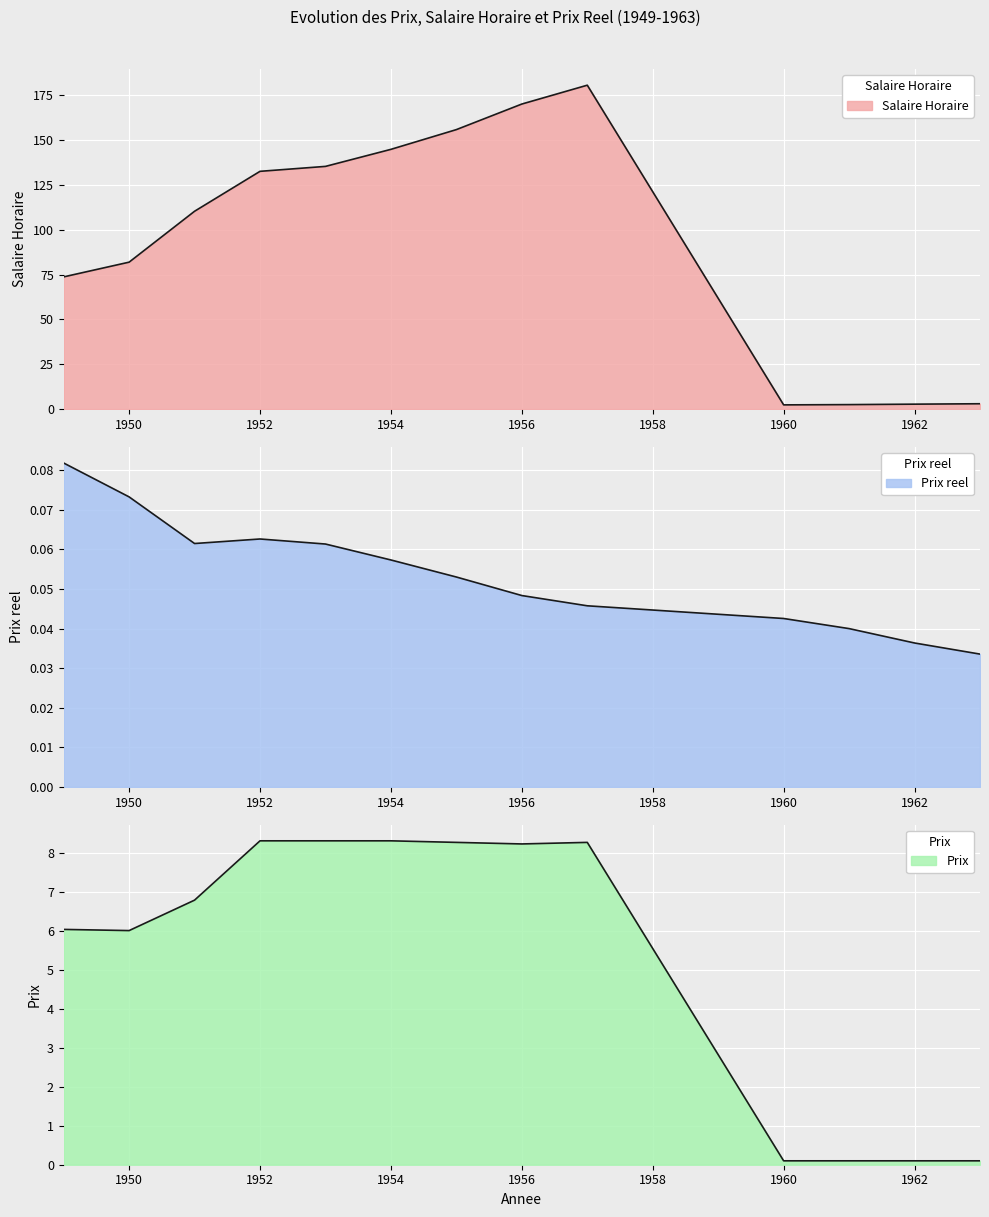

Which series has the largest total across all categories?

Salaire Horaire